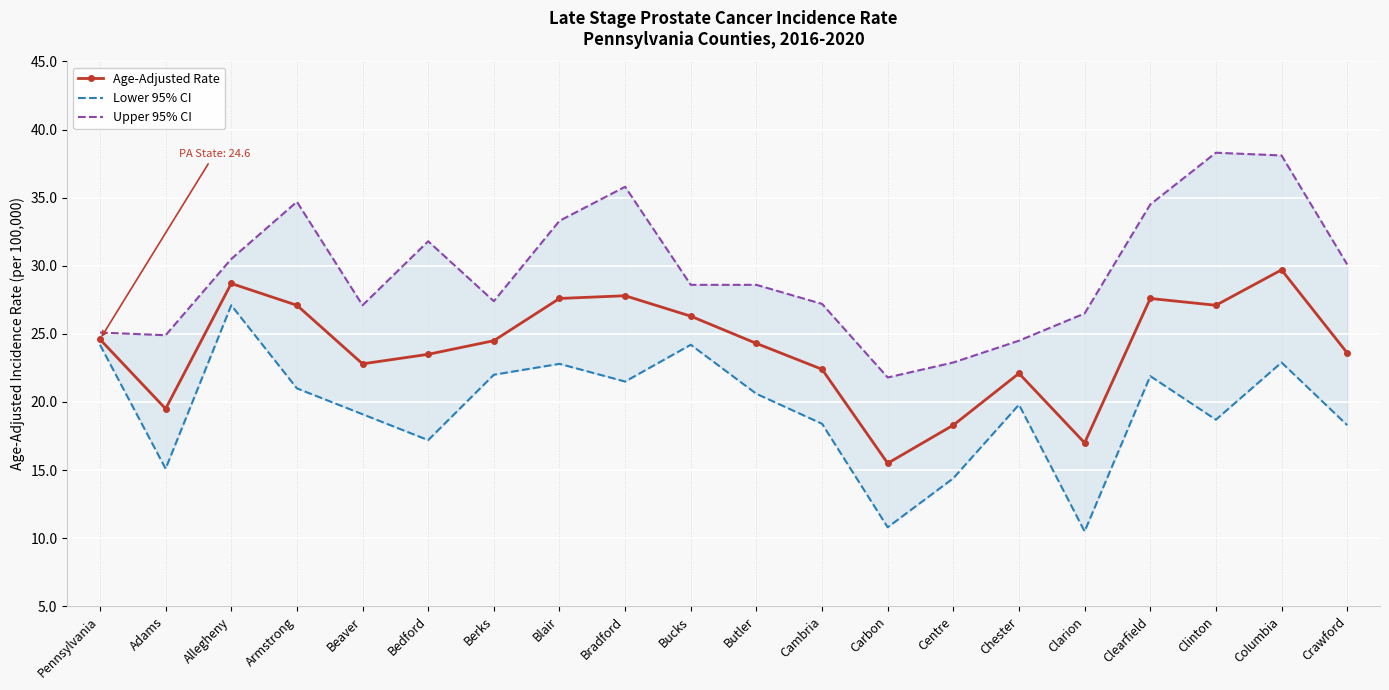

Is it true that Lower 95% CI equals 27.1 at Allegheny?

True